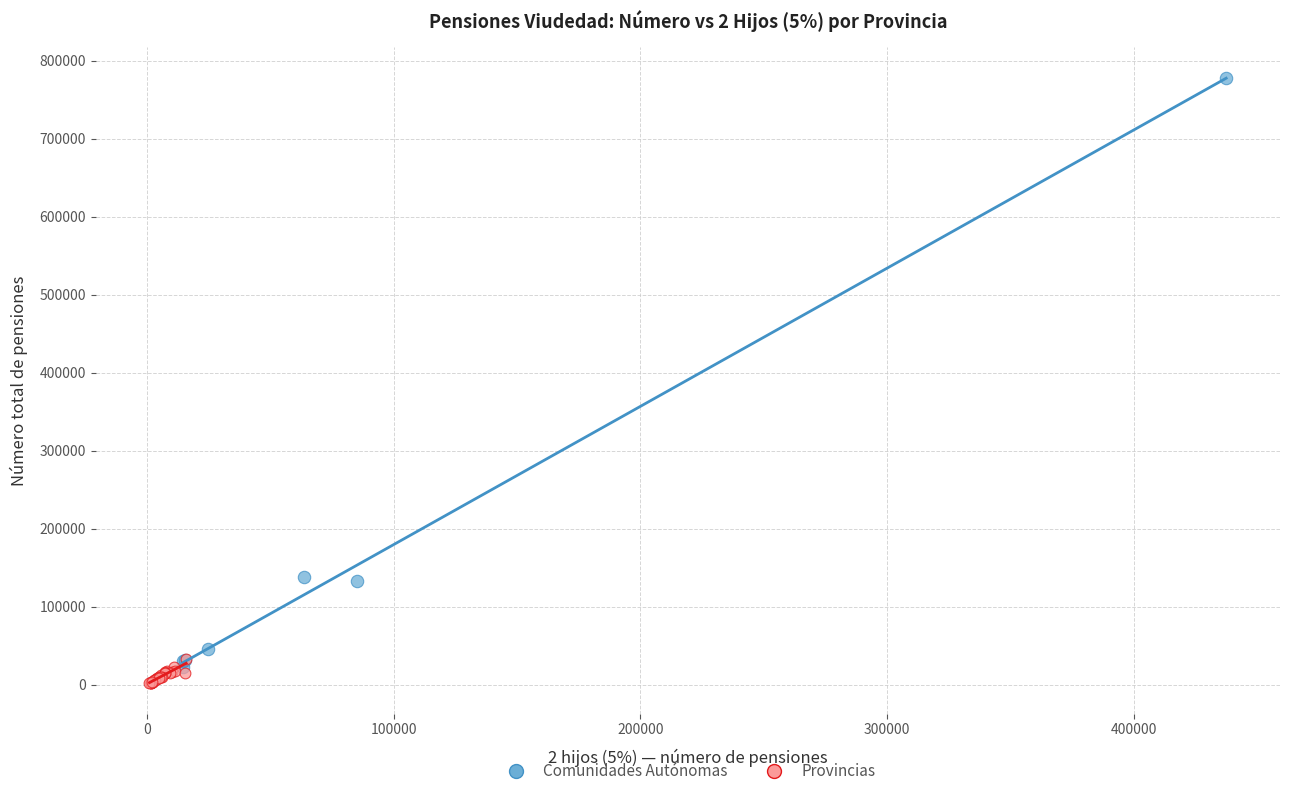

Which series reaches the maximum Y coordinate?

Comunidades Autónomas